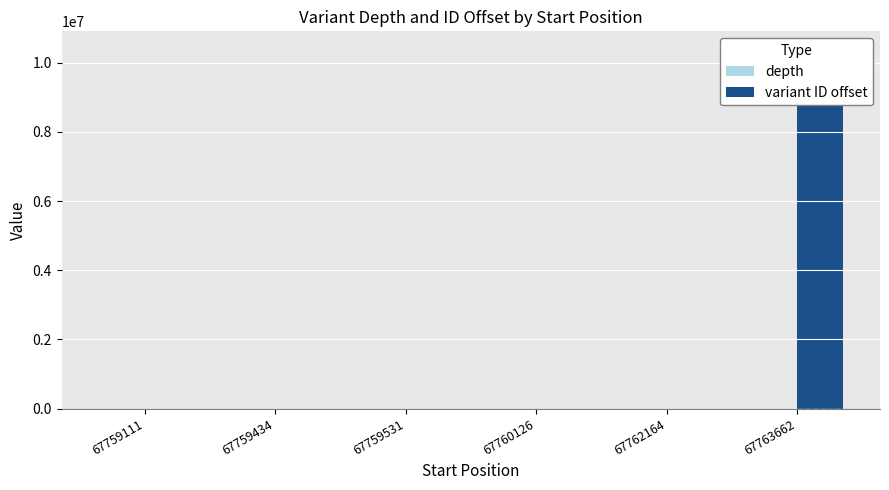

At which category does the chart reach its peak across all series?

67763662